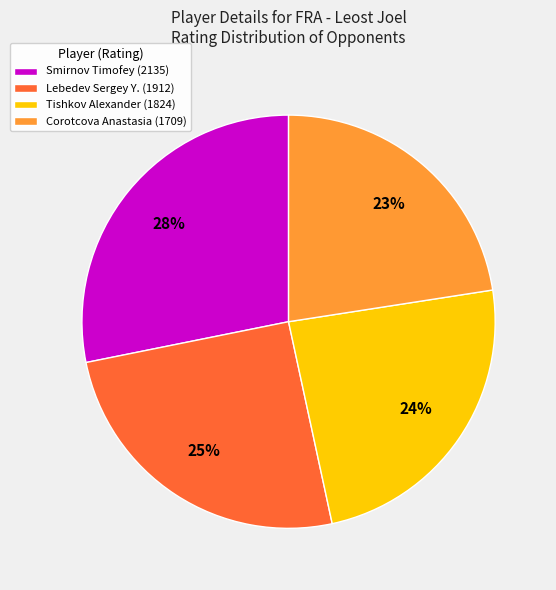

What is the smallest slice in the pie chart?

Corotcova Anastasia (1709)